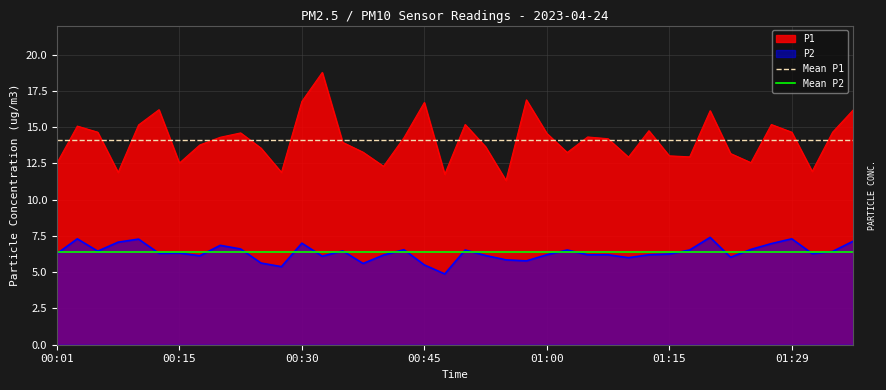

What is the greatest value displayed?

18.8